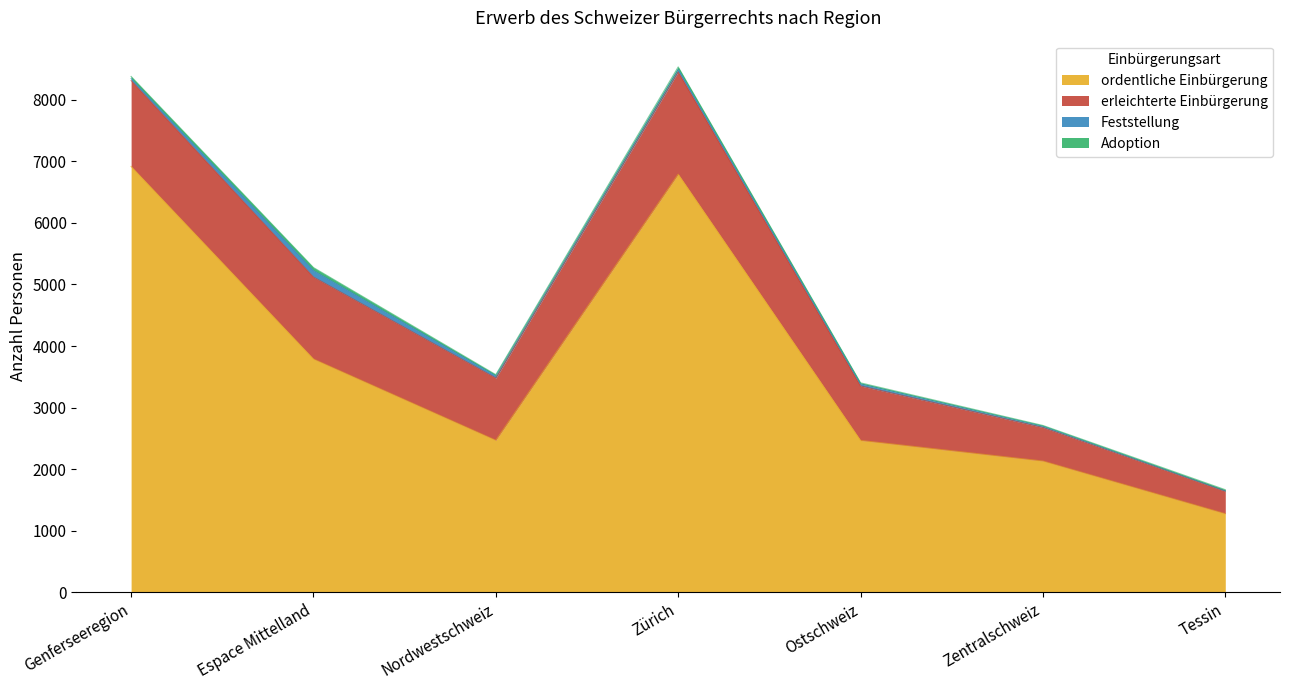

What is the total value across all series at Ostschweiz?

3402